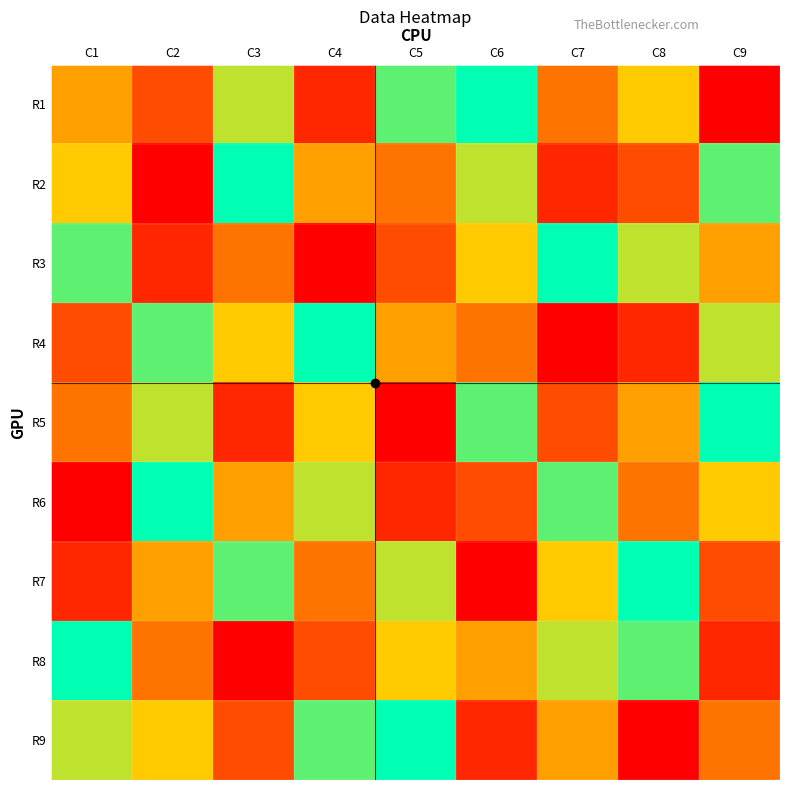

Rank the series by their maximum value, from highest to lowest.

R1, R2, R3, R4, R5, R6, R7, R8, R9